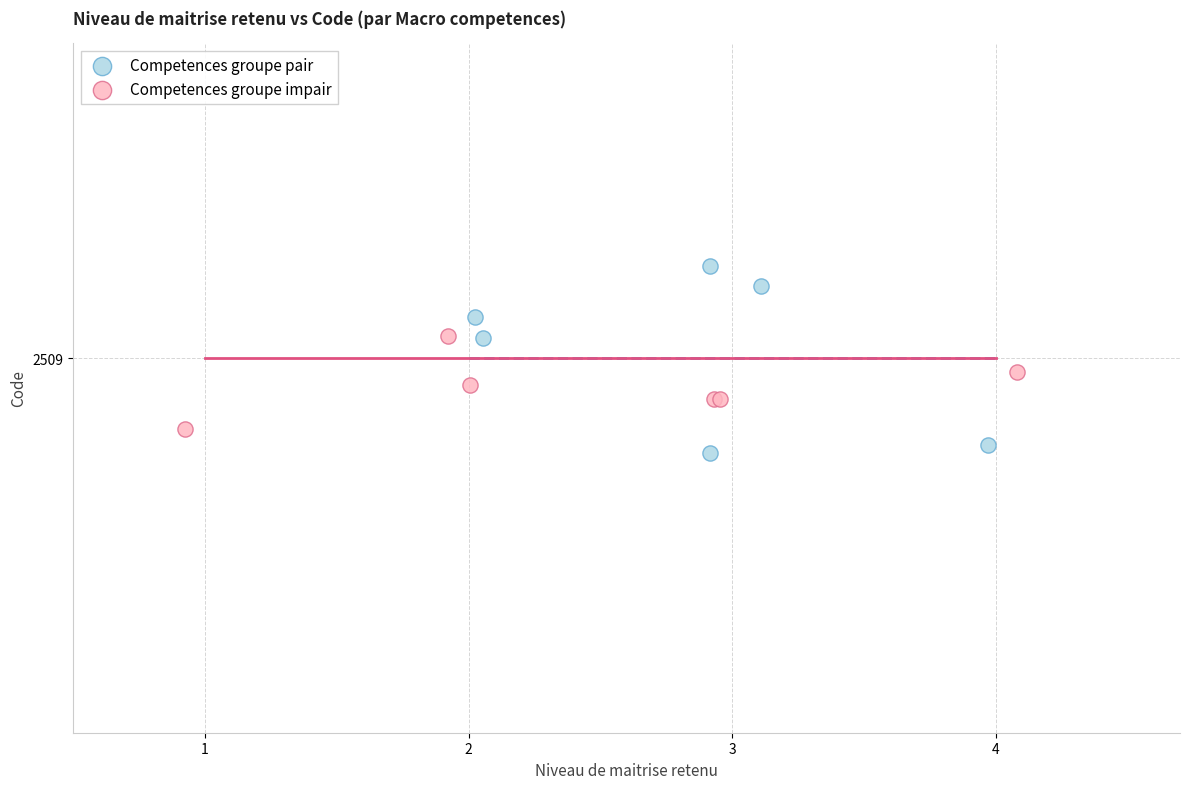

Which series has the widest spread of Y values?

Competences groupe pair